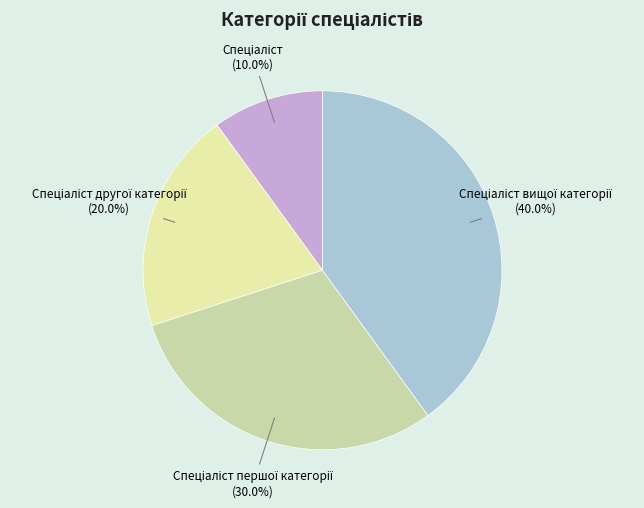

Does any single category account for the majority?

No